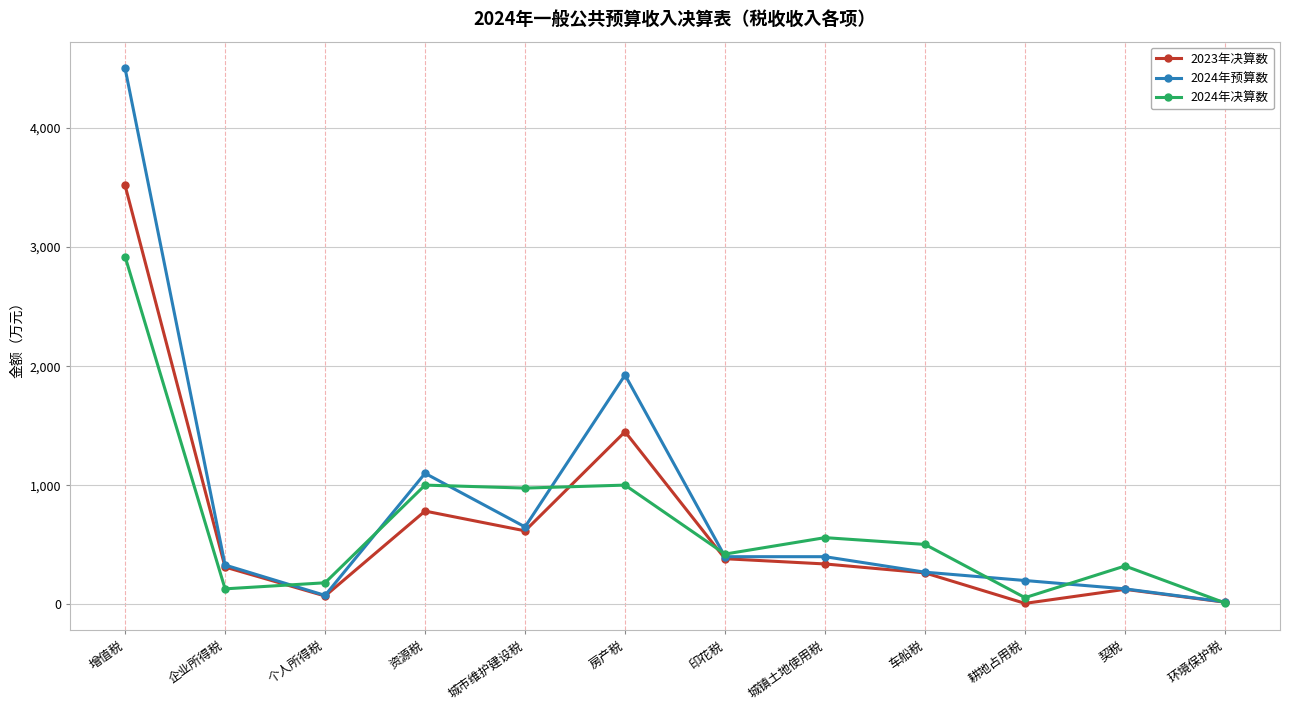

What is the approximate value of 2024年决算数 at 车船税?

503